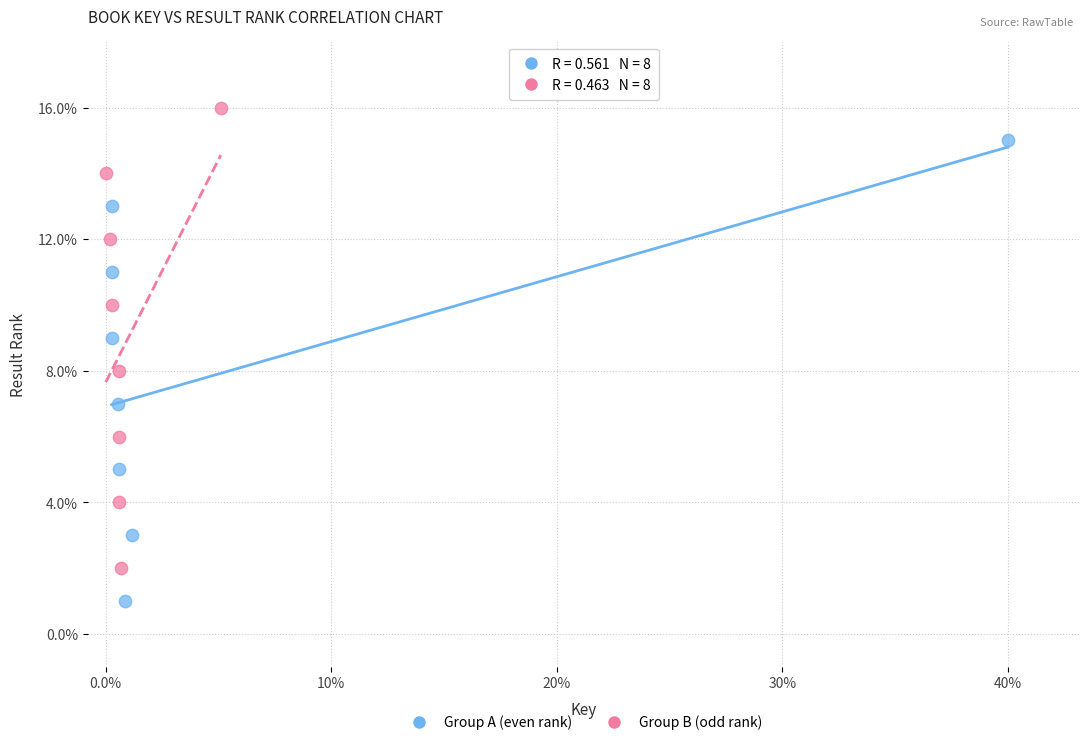

Which series contains the lowest Y value?

Group A (even rank)